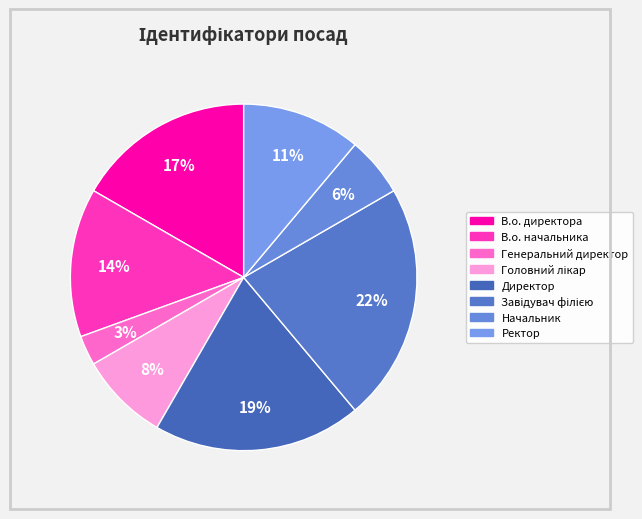

What percentage is NOT represented by В.о. начальника?

86.1%